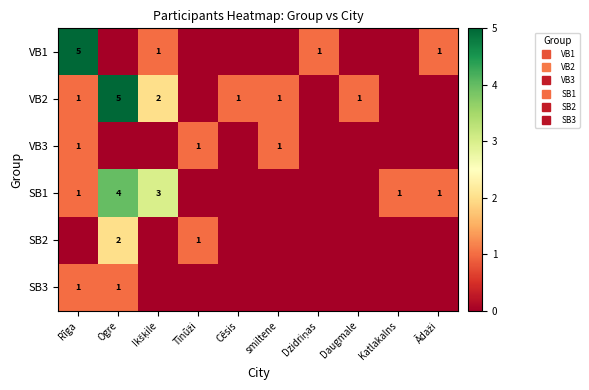

Rank the series at smiltene from lowest to highest value.

VB1, SB1, SB2, SB3, VB2, VB3